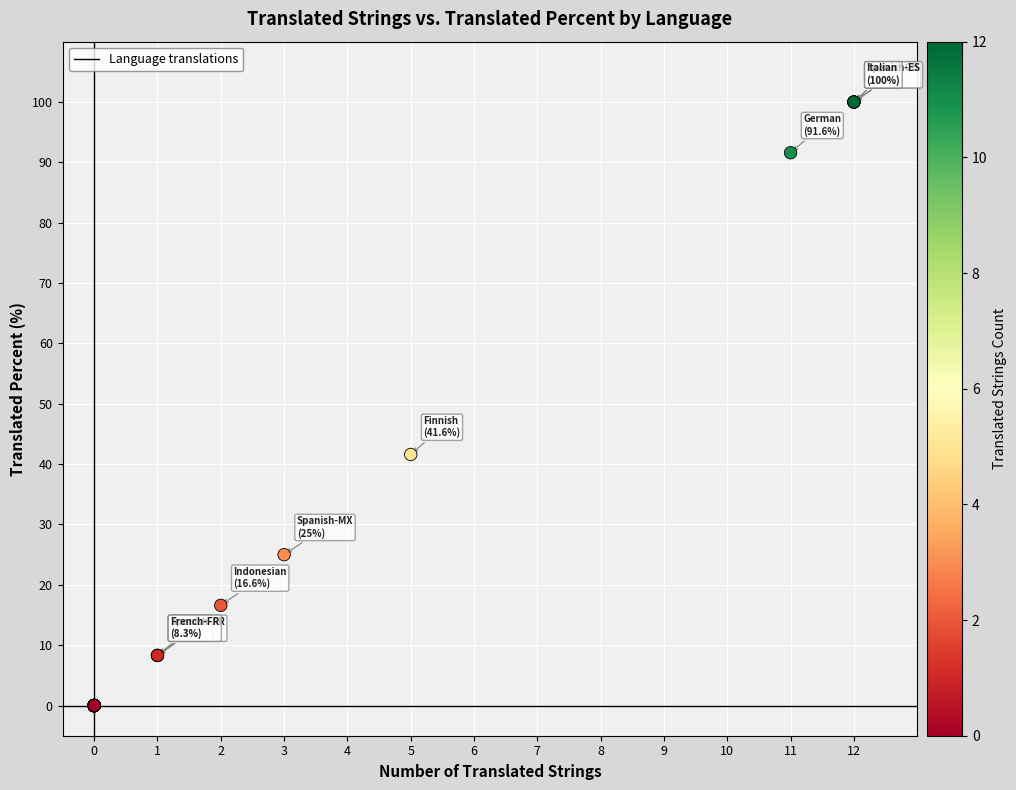

What Y value in the scatter plot is closest to 50?

41.6